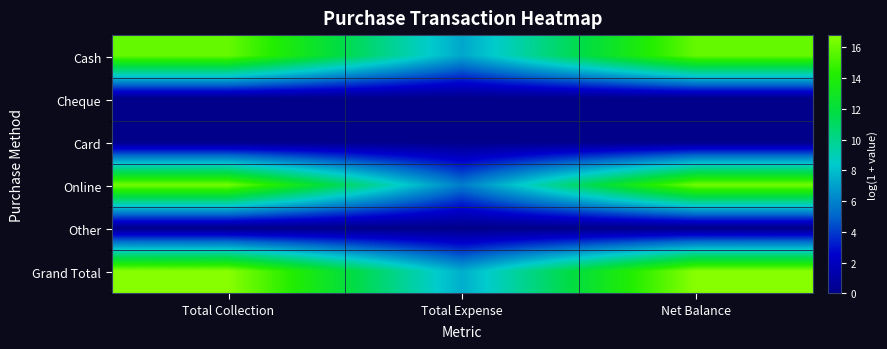

Reading right to left, what are all the values shown in this chart?

Cash: Net Balance=15.9	Total Expense=7.2	Total Collection=15.9
Cheque: Net Balance=0.0	Total Expense=0.0	Total Collection=0.0
Card: Net Balance=0.0	Total Expense=0.0	Total Collection=0.0
Online: Net Balance=16.3	Total Expense=5.8	Total Collection=16.3
Other: Net Balance=0.0	Total Expense=0.0	Total Collection=0.0
Grand Total: Net Balance=16.8	Total Expense=7.4	Total Collection=16.8